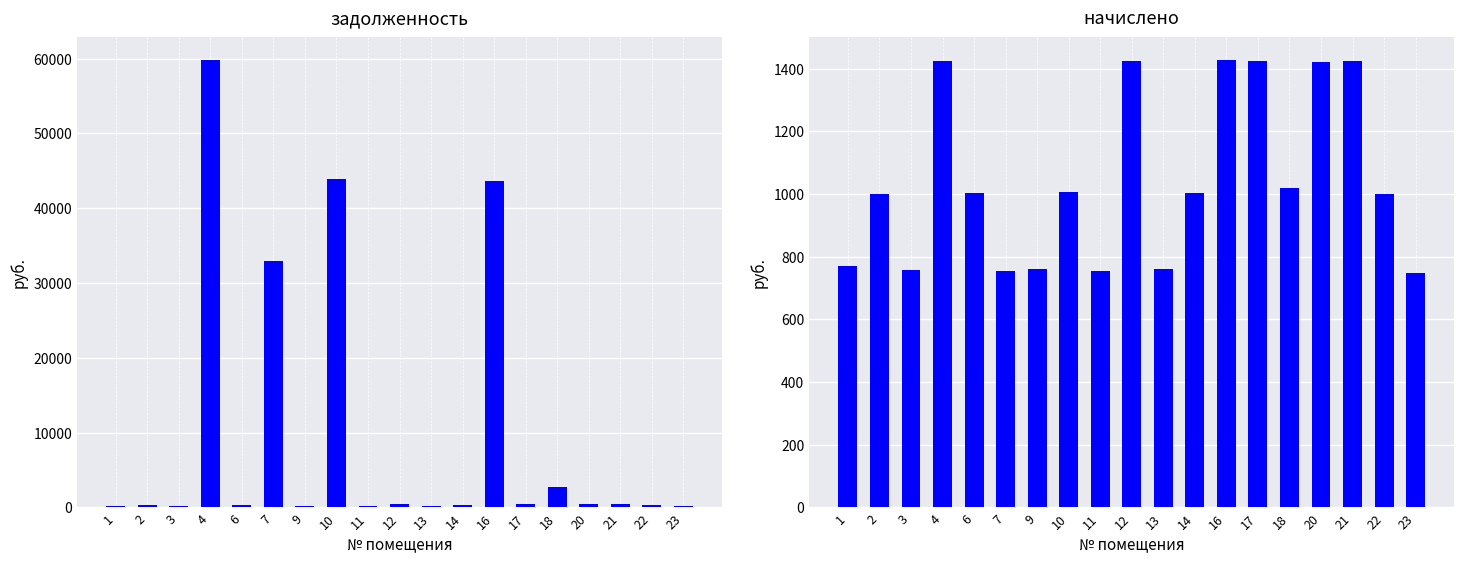

What is the difference between the задолженность (col_1) values at 11 and 13?

2.9